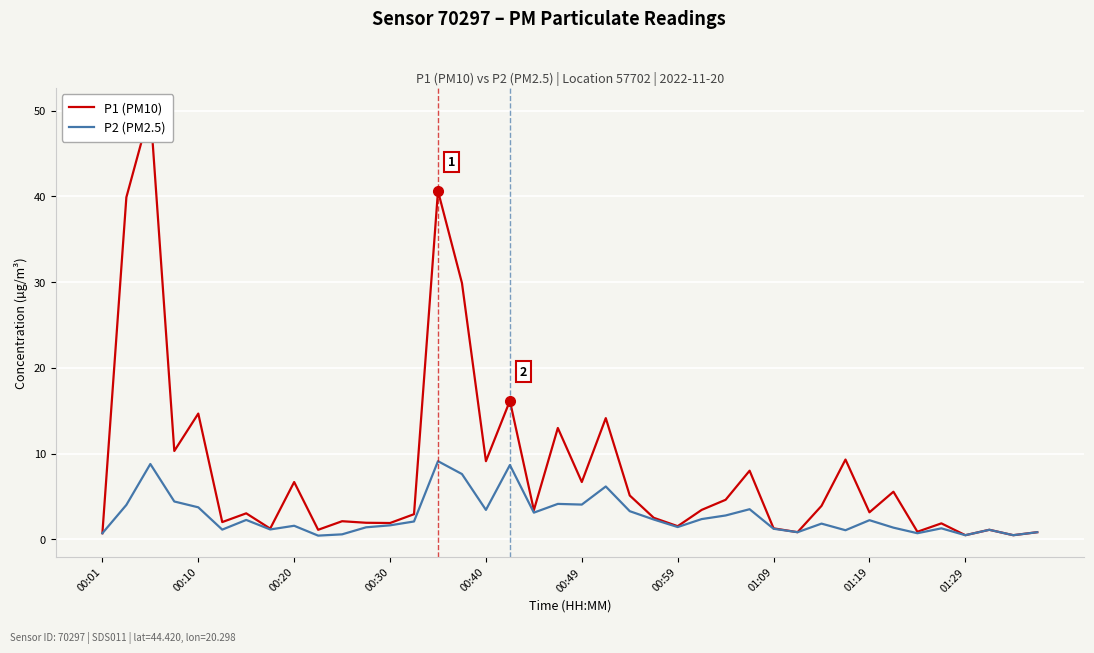

What is the difference between the second highest and minimum values in the P2 (PM2.5) series?

8.4